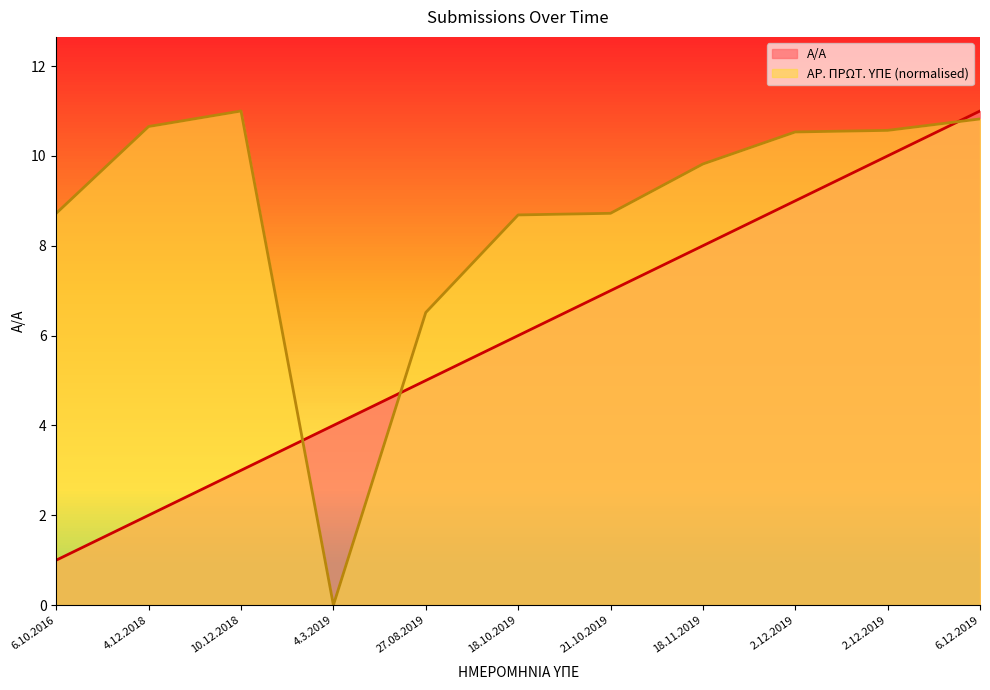

After their last crossing, which series has the higher values: Α/Α or ΑΡ. ΠΡΩΤ. ΥΠΕ?

Α/Α